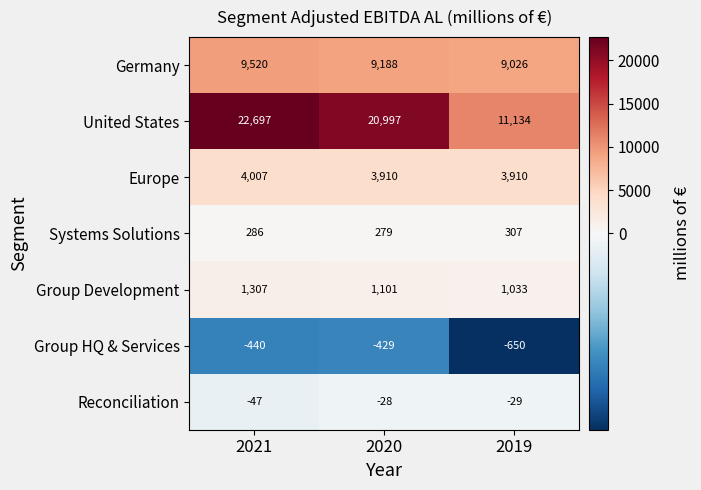

Is it true that Europe equals 4007 at 2021?

True